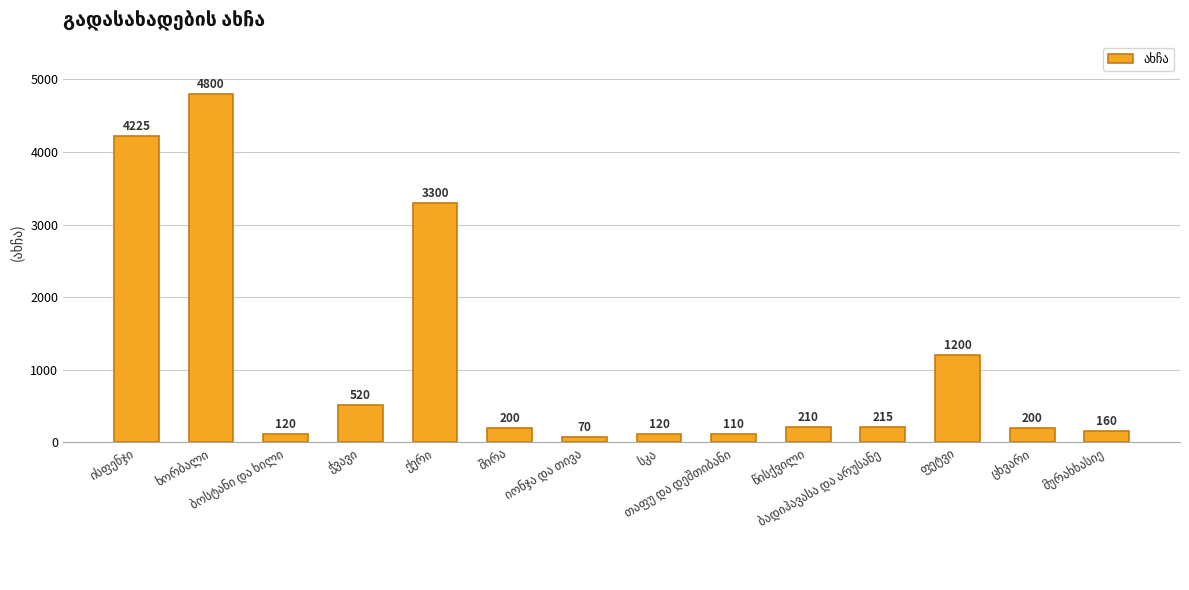

What is the average value?

1104